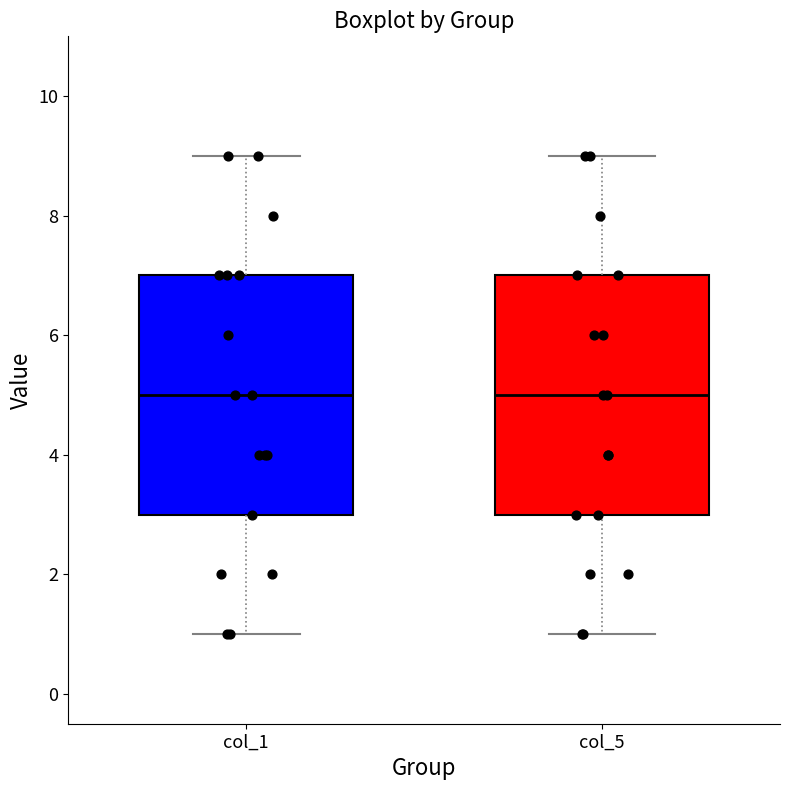

Reading left to right, transcribe this box plot: for each box, give where its median line is, the range the box spans, and where its two whiskers end, as read against the y-axis. The values are not printed on the chart, so give them approximately, as read against the axis.

col_1: median 5, box 3 to 7, whiskers 1 to 9
col_5: median 5, box 3 to 7, whiskers 1 to 9